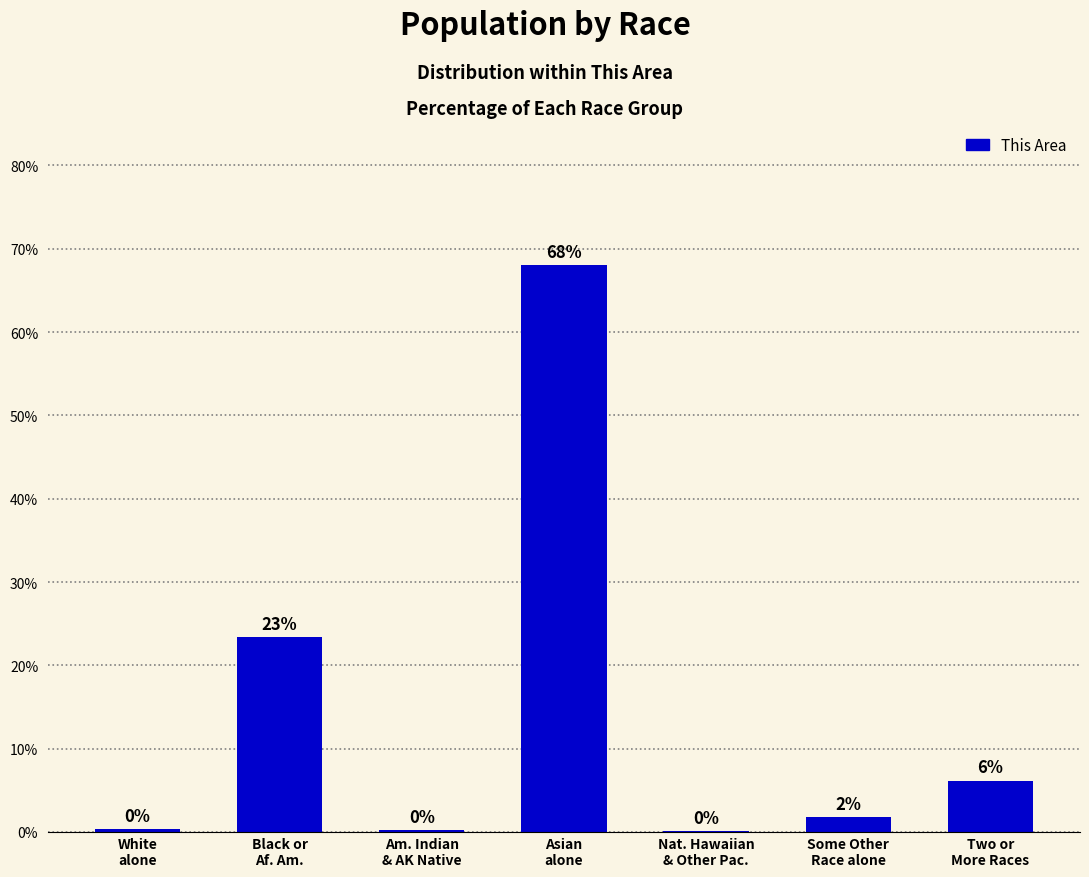

Reading left to right, extract all data points from this chart.

0.3	23.4	0.2	68.1	0.1	1.8	6.2